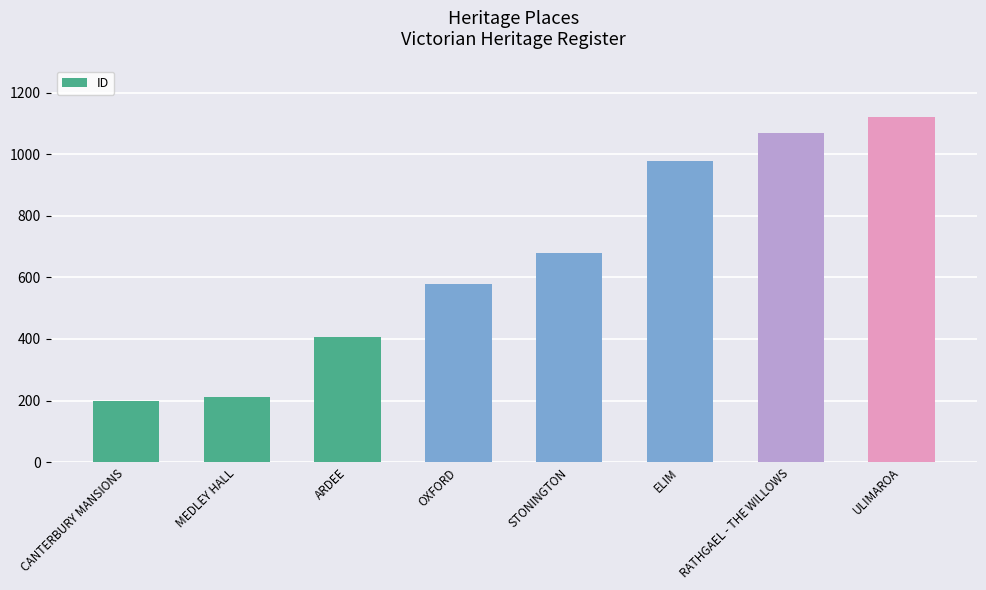

What is the change in value from MEDLEY HALL to ULIMAROA?

+910